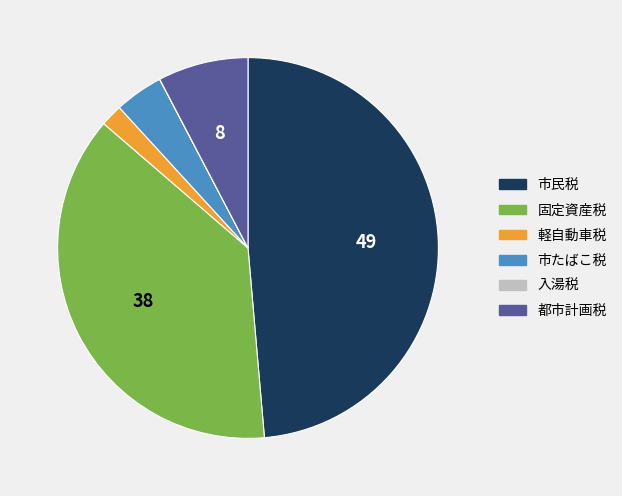

Which has a higher value, 固定資産税 or 市たばこ税?

固定資産税